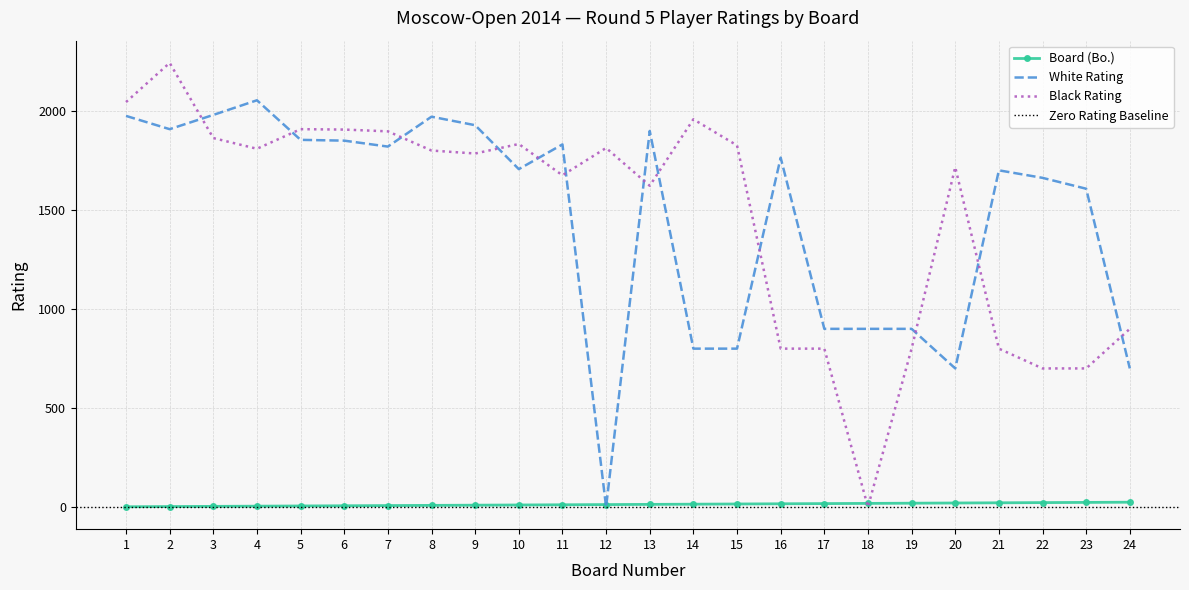

Where do White Rating and Board (Bo.) first cross each other?

11 and 12